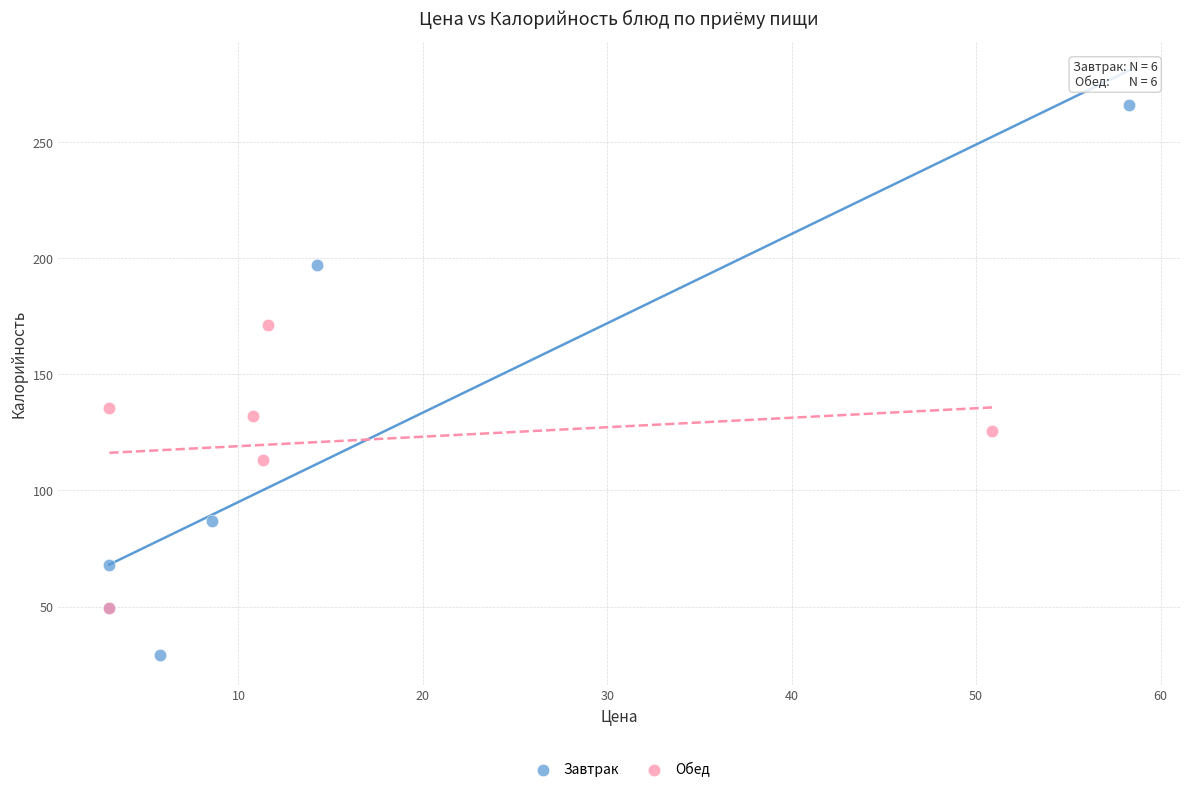

Which series has the largest Y range (max minus min)?

Завтрак